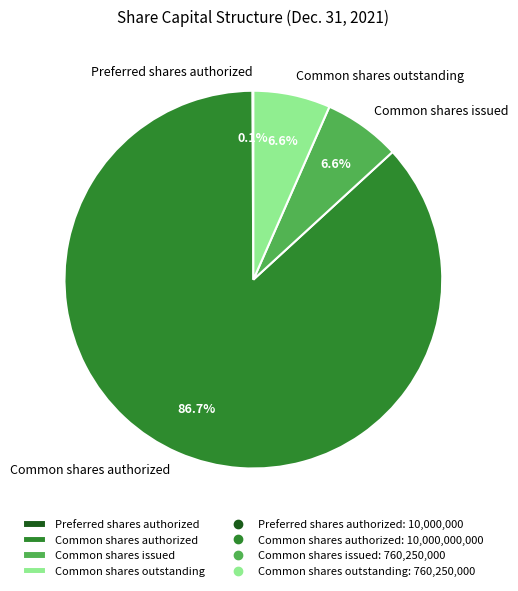

Which category has the biggest portion of the pie?

Common shares authorized